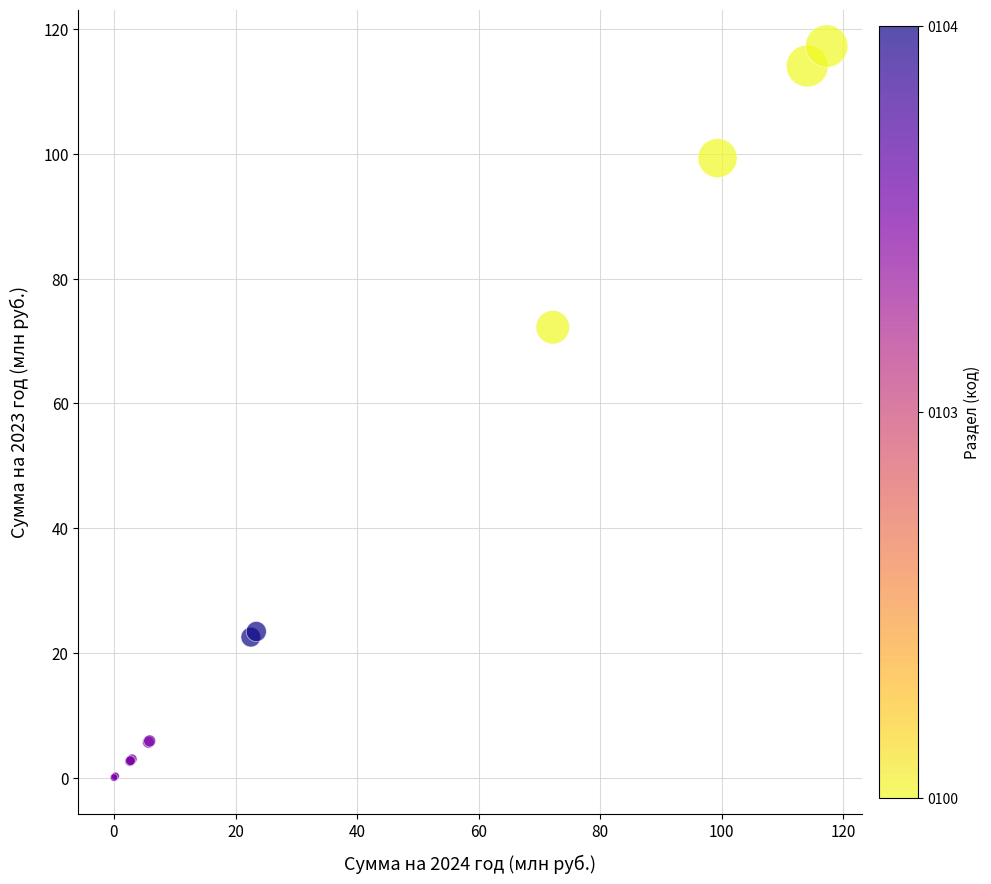

What Y value in the scatter plot is closest to 58?

72.2